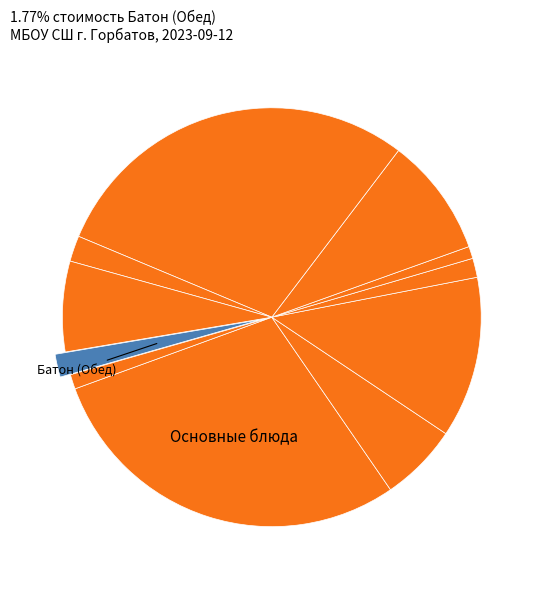

How many segments does this pie chart have?

11